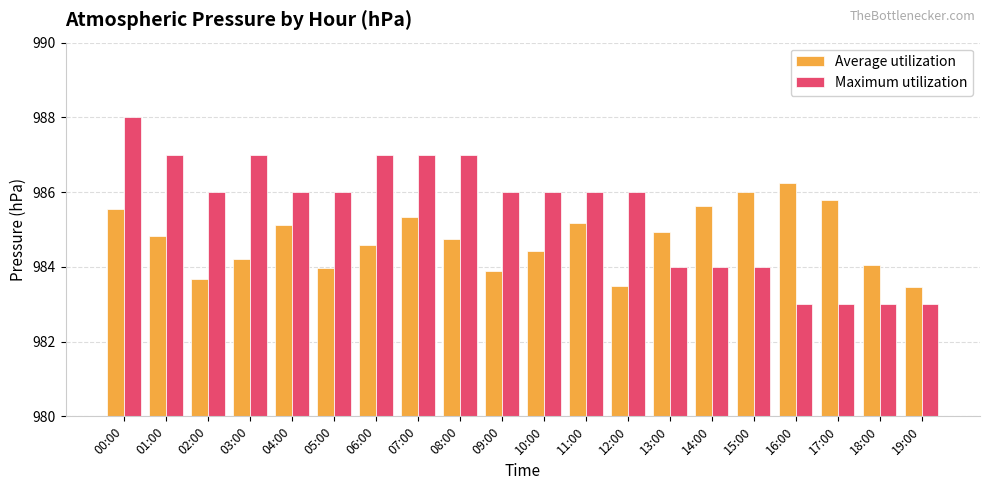

Rank the series at 19:00 from lowest to highest value.

Maximum utilization, Average utilization